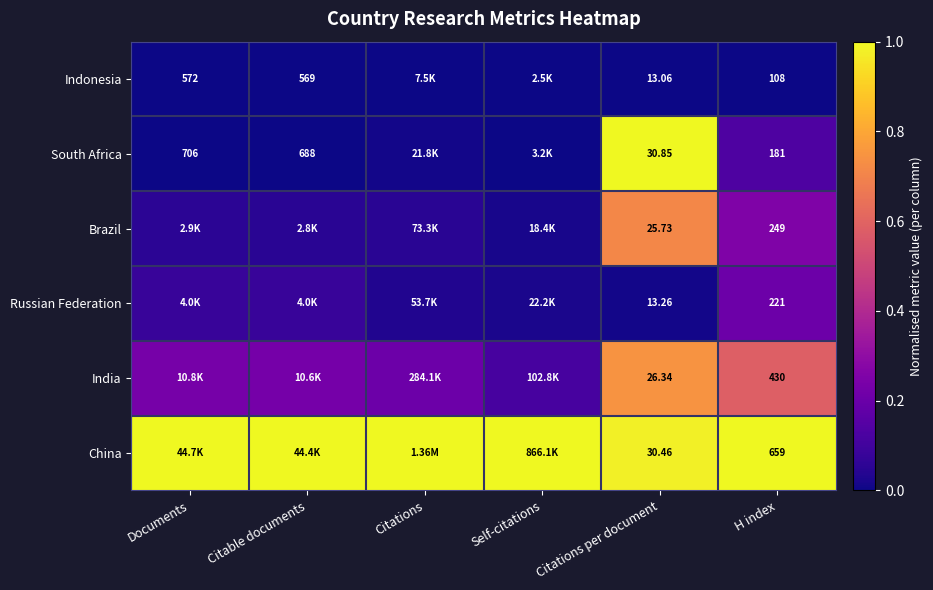

Rank the series at Citations per document from highest to lowest value.

South Africa, China, India, Brazil, Russian Federation, Indonesia